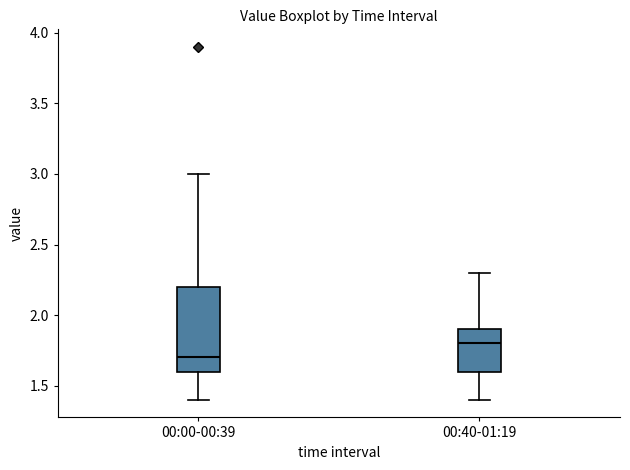

Where is the lower edge of the box for 00:00-00:39 on the y-axis? The values are not printed on the chart, so give them approximately, as read against the axis.

1.6